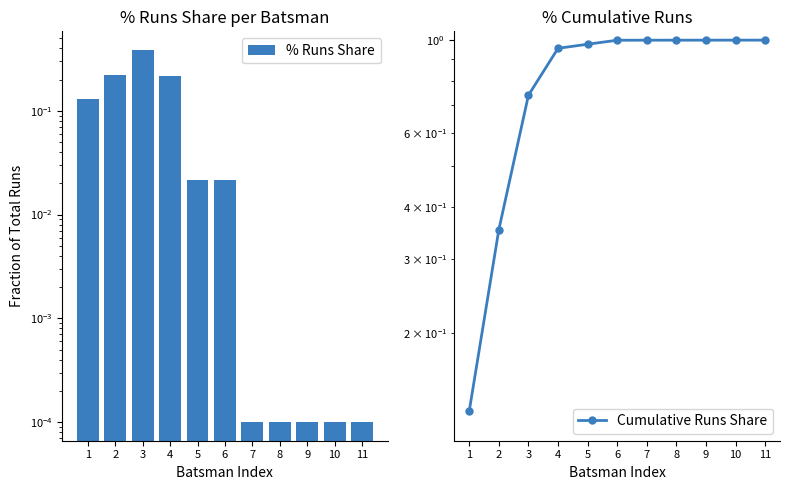

What are all the series names shown in the legend?

% Runs Share, Cumulative Runs Share